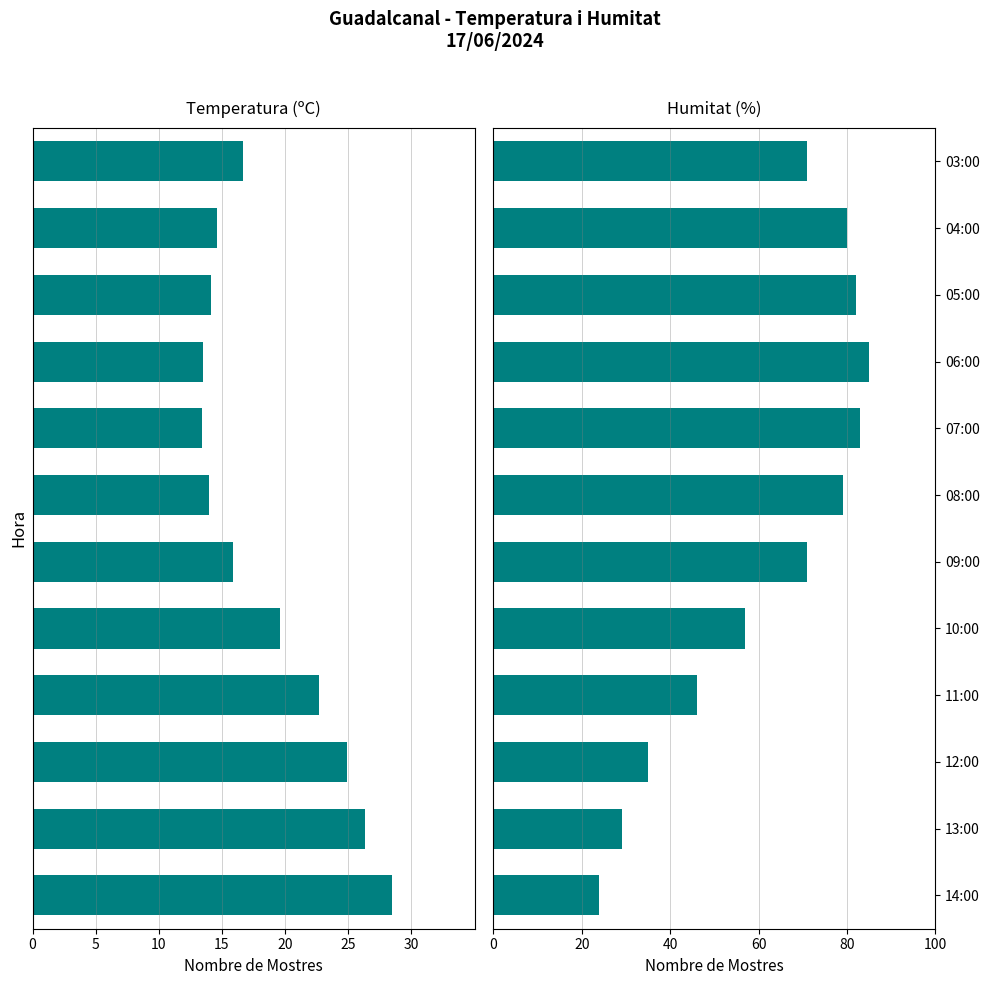

Which series changed the most between 07:00 and 05:00?

Humitat (%)